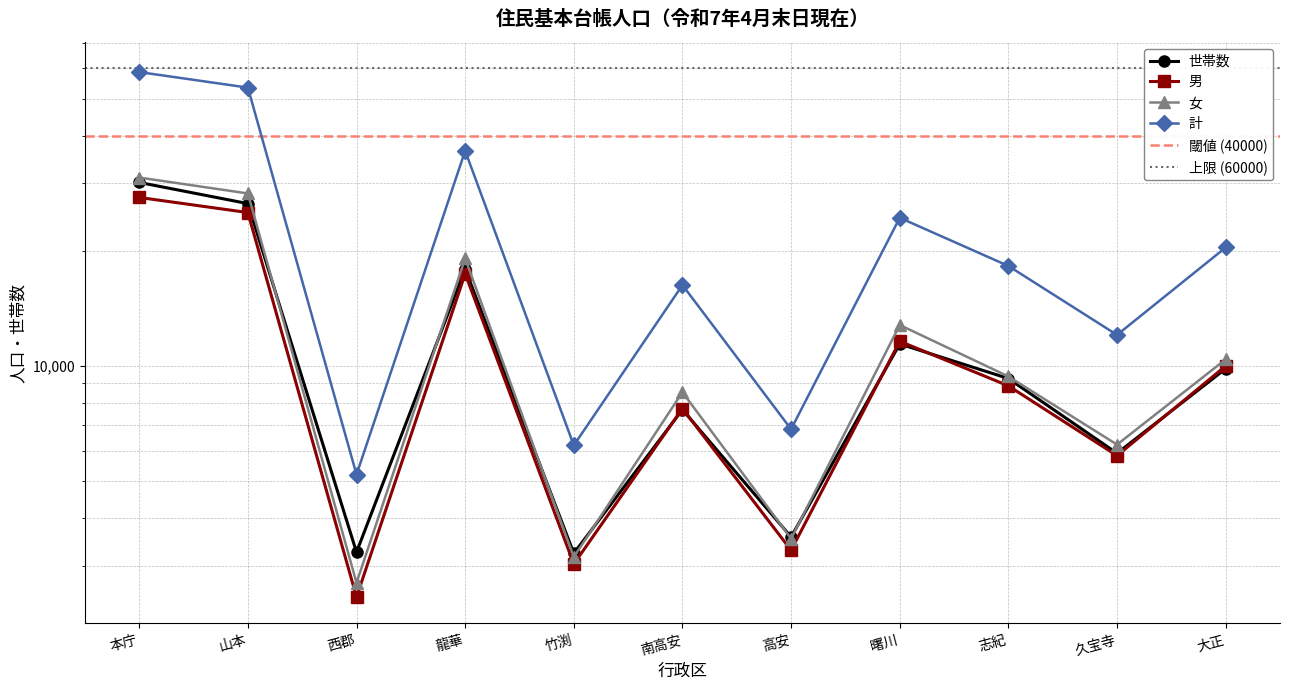

The value of 計 at 本庁 is 14446. True or false?

False